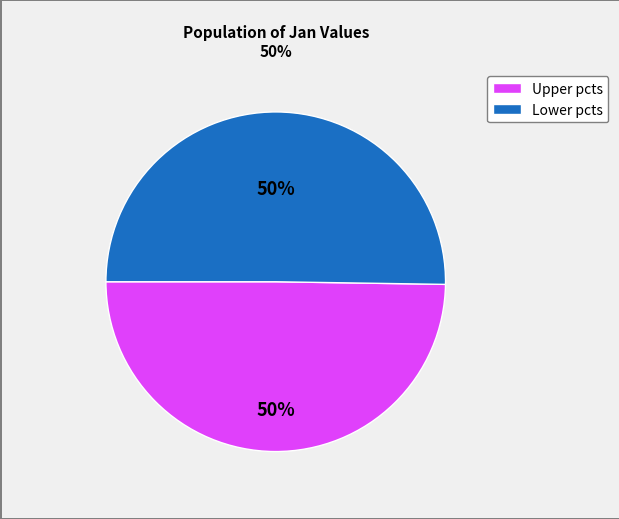

To the nearest percent, what is the average slice percentage?

50%